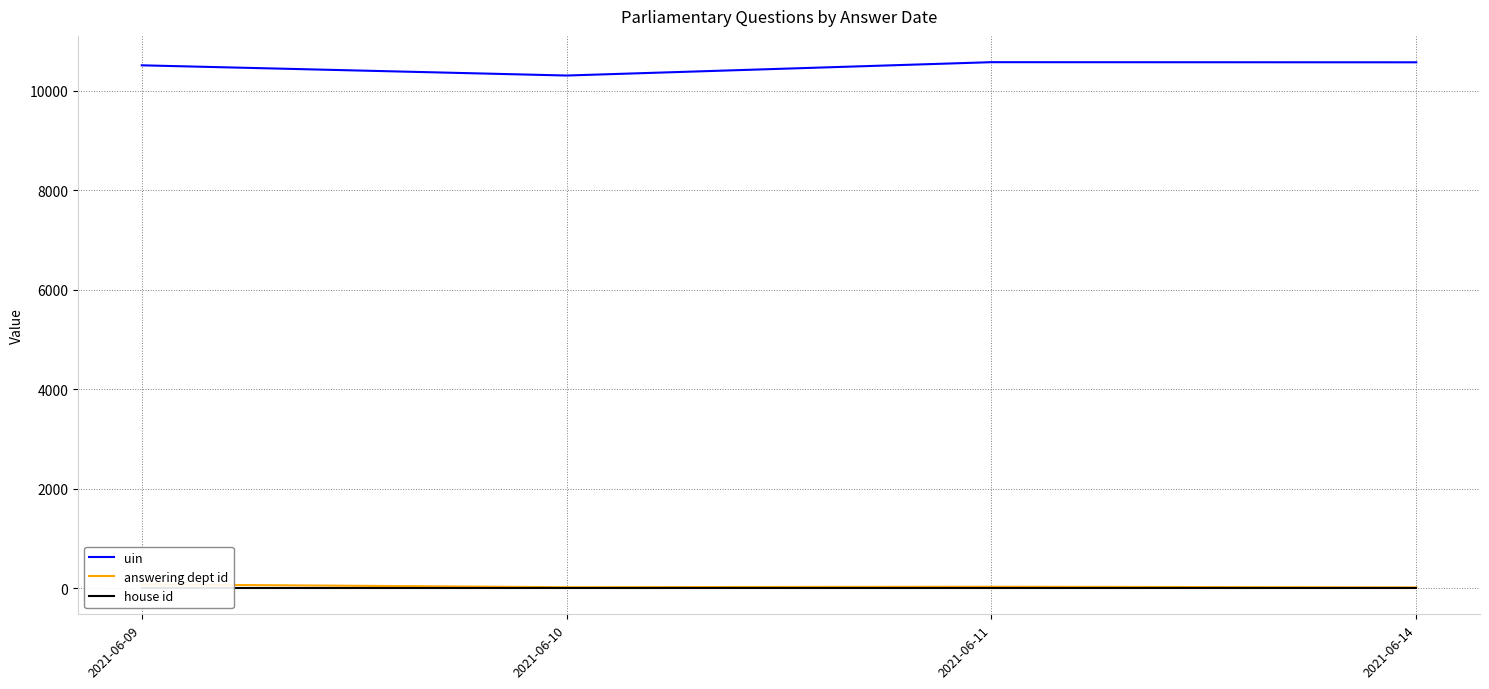

What is the approximate value of answering dept id at 2021-06-09?

74.7